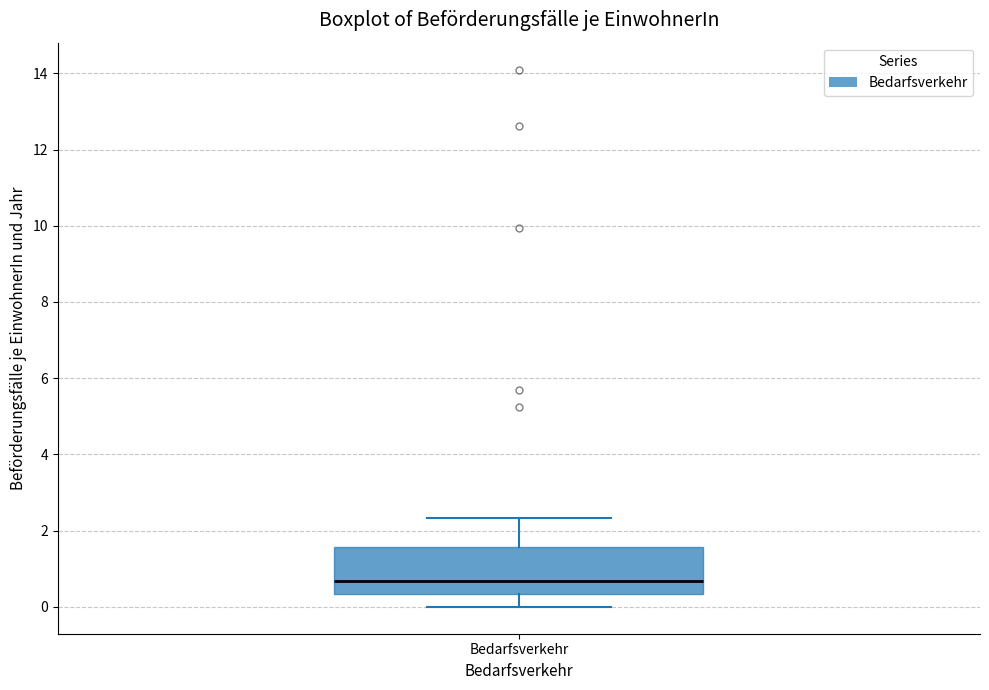

Transcribe this box plot: give where the median line is, the range the box spans, and where the two whiskers end, as read against the y-axis. The values are not printed on the chart, so give them approximately, as read against the axis.

median 0.6, box 0.4 to 1.6, whiskers 0.0 to 2.4